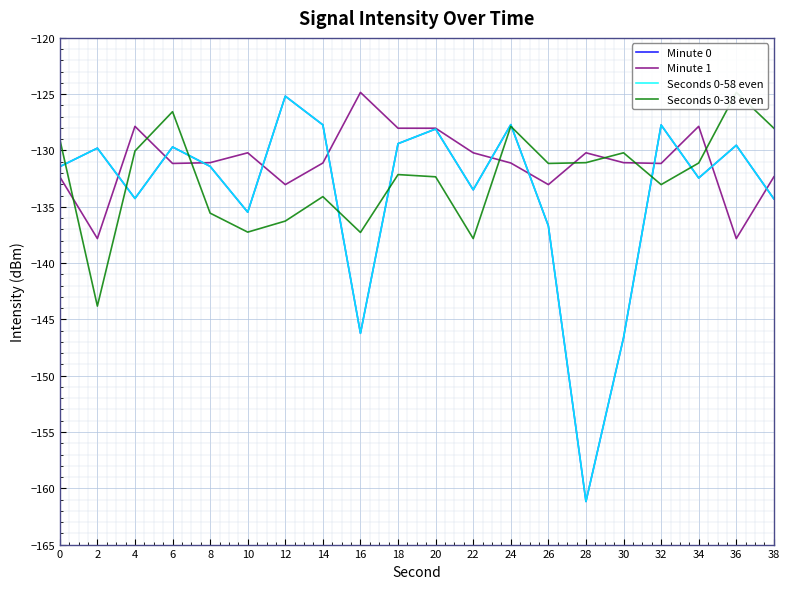

Which series has the largest total across all categories?

Minute 1